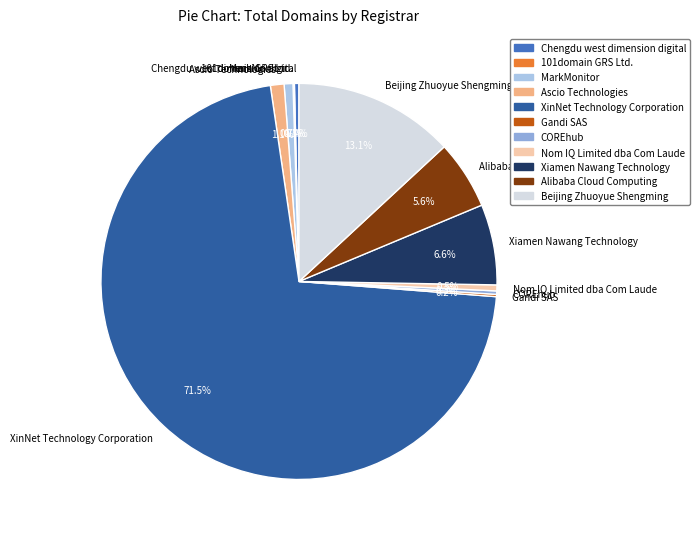

Which category accounts for the majority?

XinNet Technology Corporation